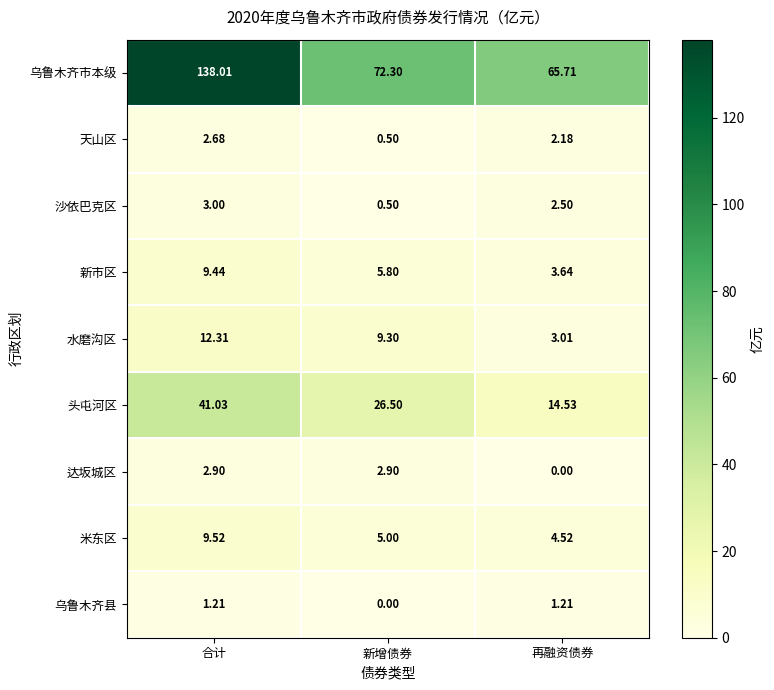

At which label does 沙依巴克区 reach its minimum?

新增债券